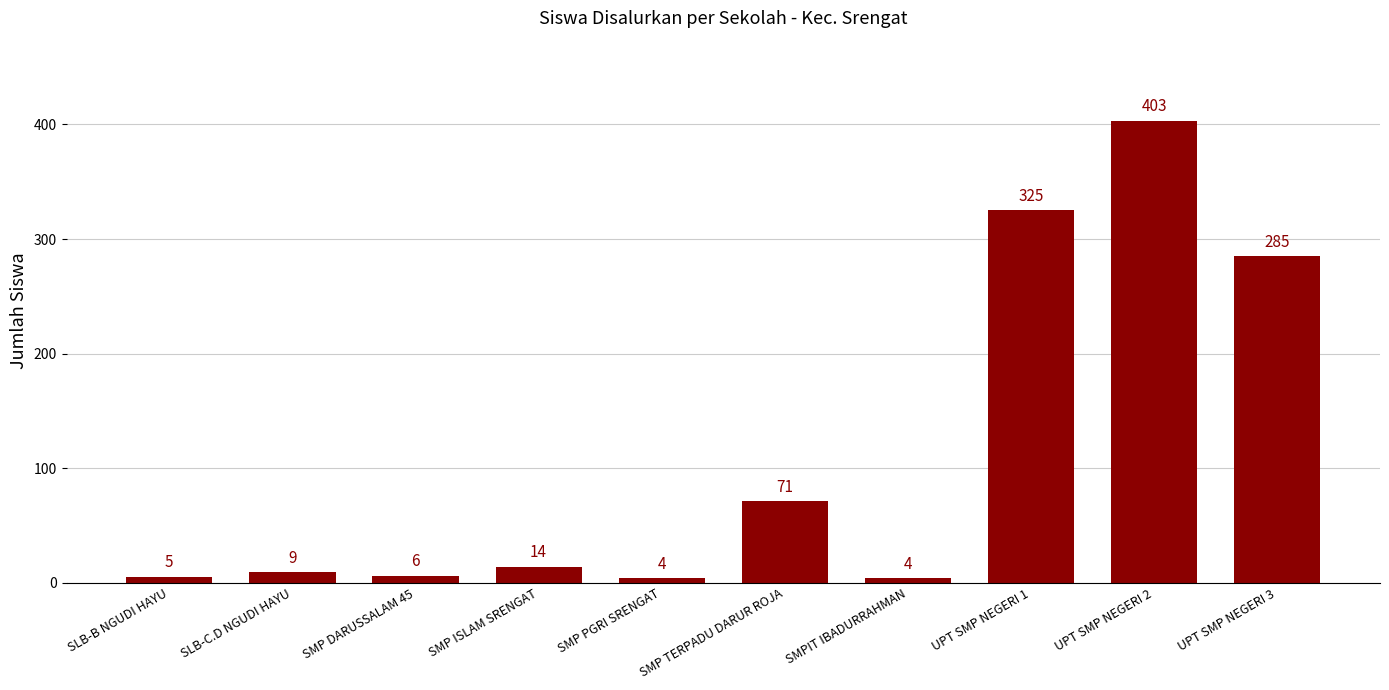

Are the bars grouped side by side (vs. stacked)?

No